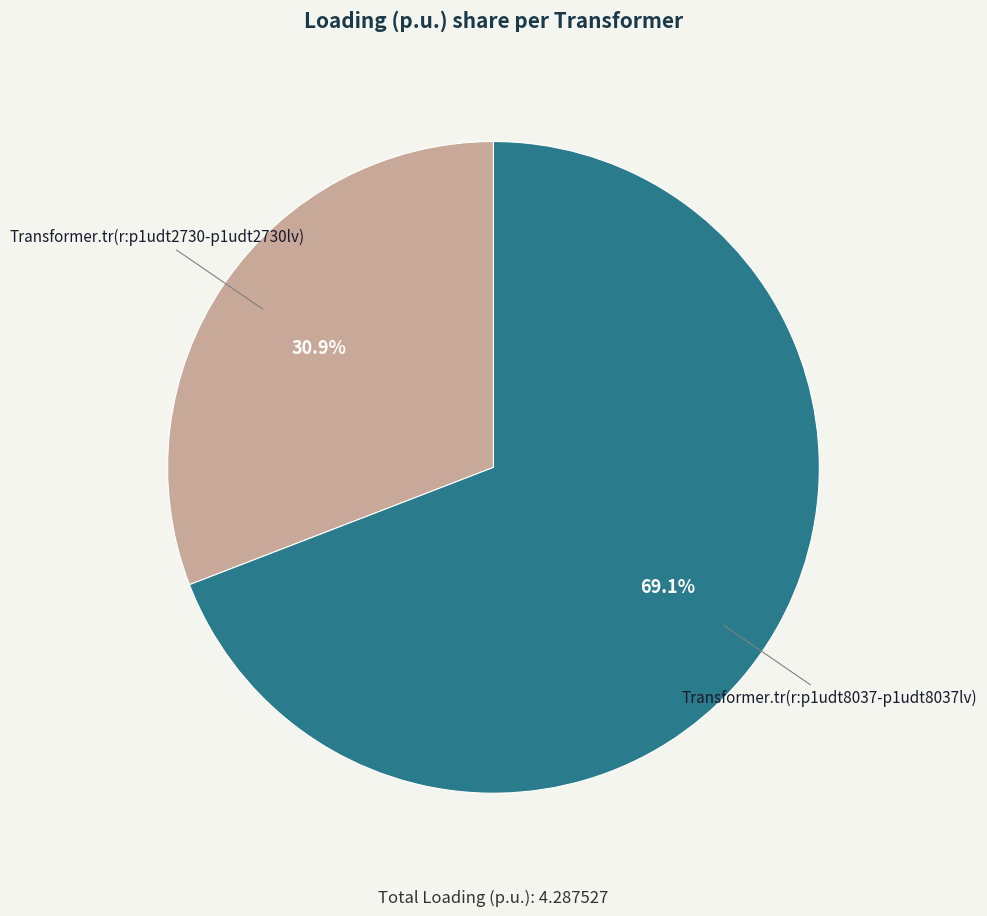

Count the number of slices in the pie.

2